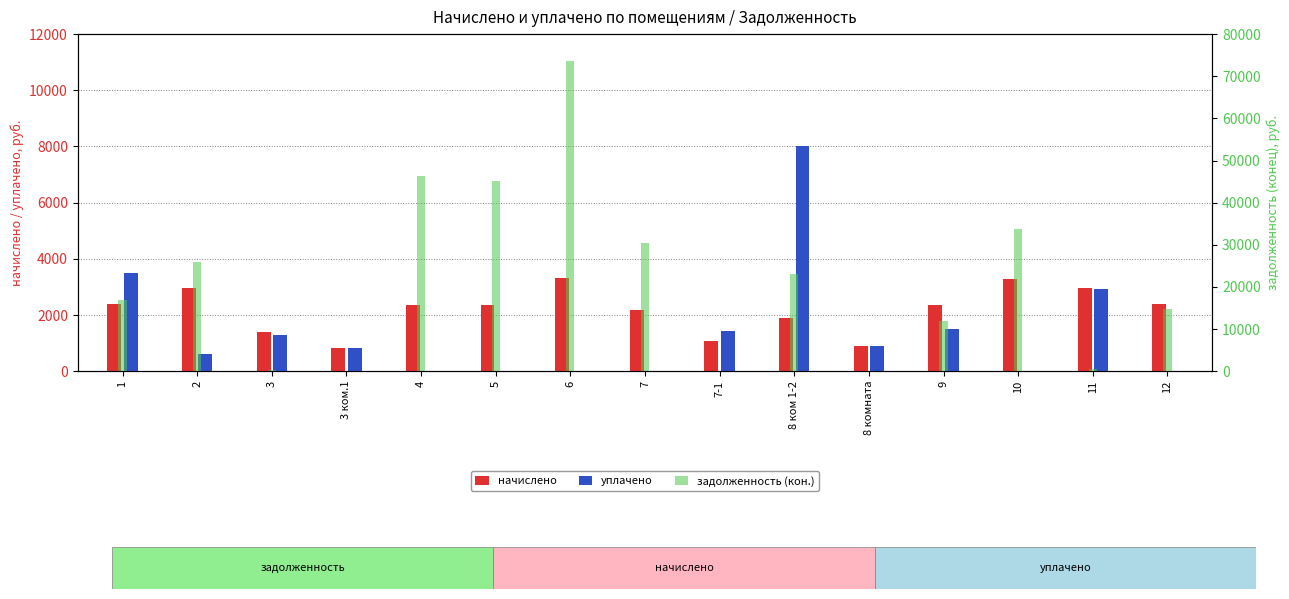

What are all the series names shown in the legend?

начислено, уплачено, задолженность (кон.)